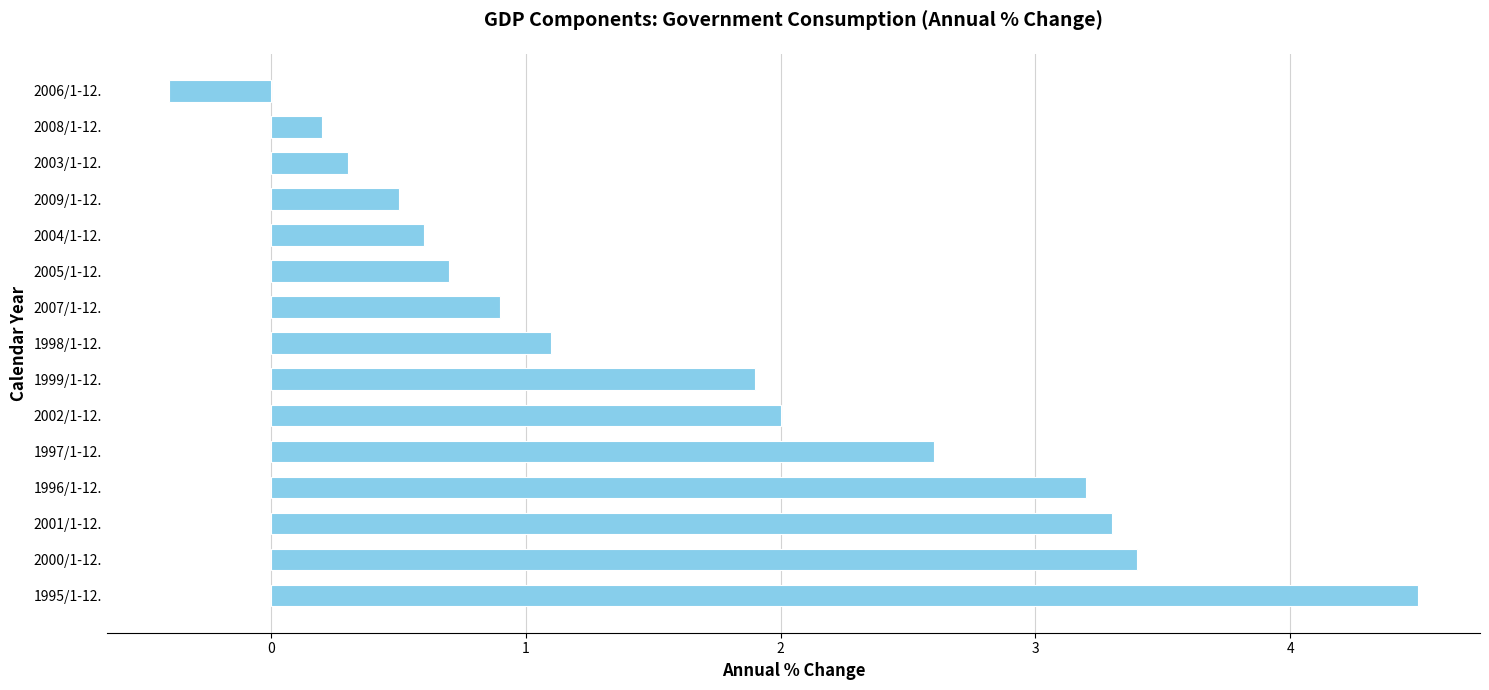

At which label is the value closest to 2?

2002/1-12.